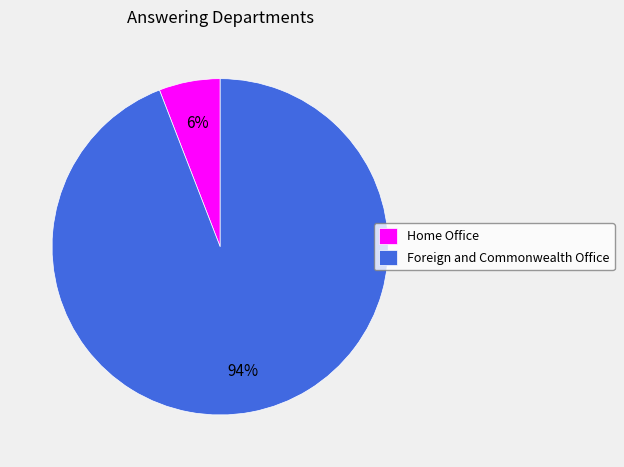

Does any single category account for the majority?

Yes